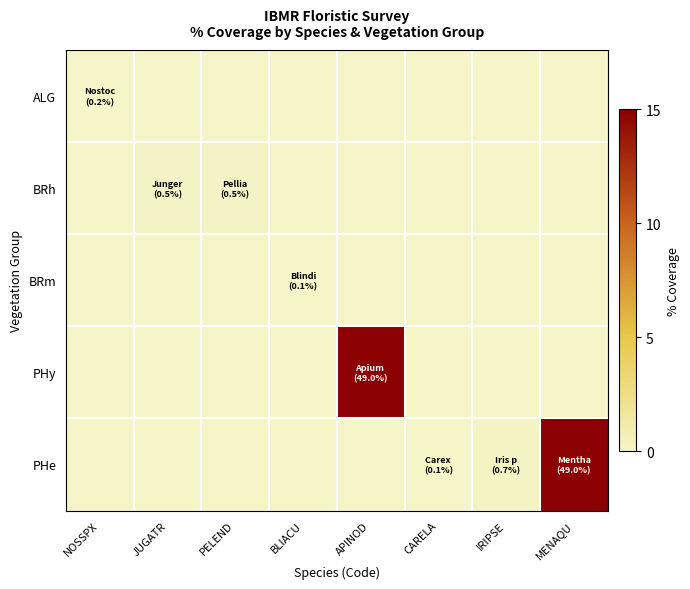

Rank the series at NOSSPX from lowest to highest value.

BRh, BRm, PHy, PHe, ALG